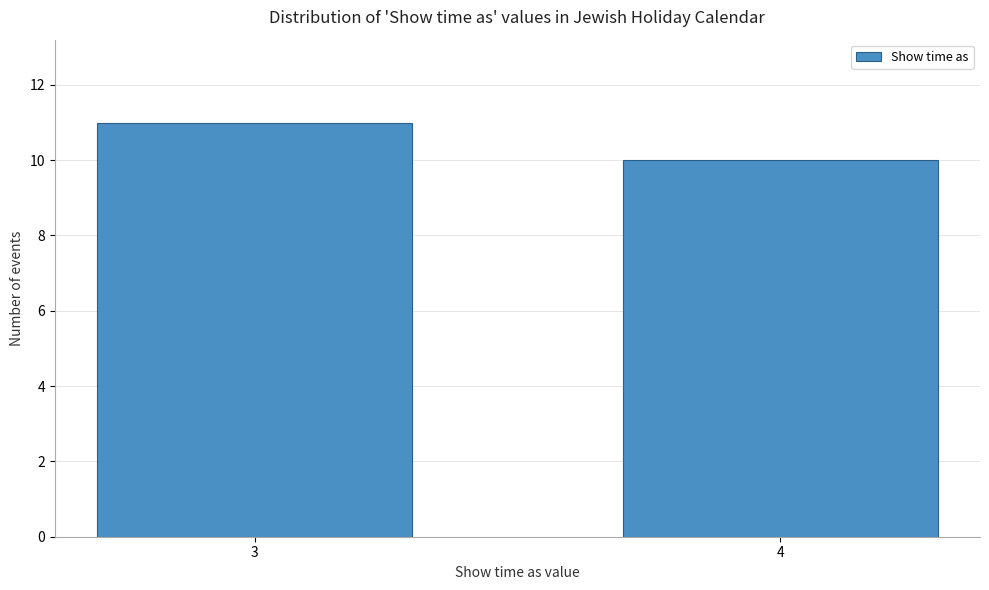

Reading right to left, what are all the values shown in this chart?

10	11